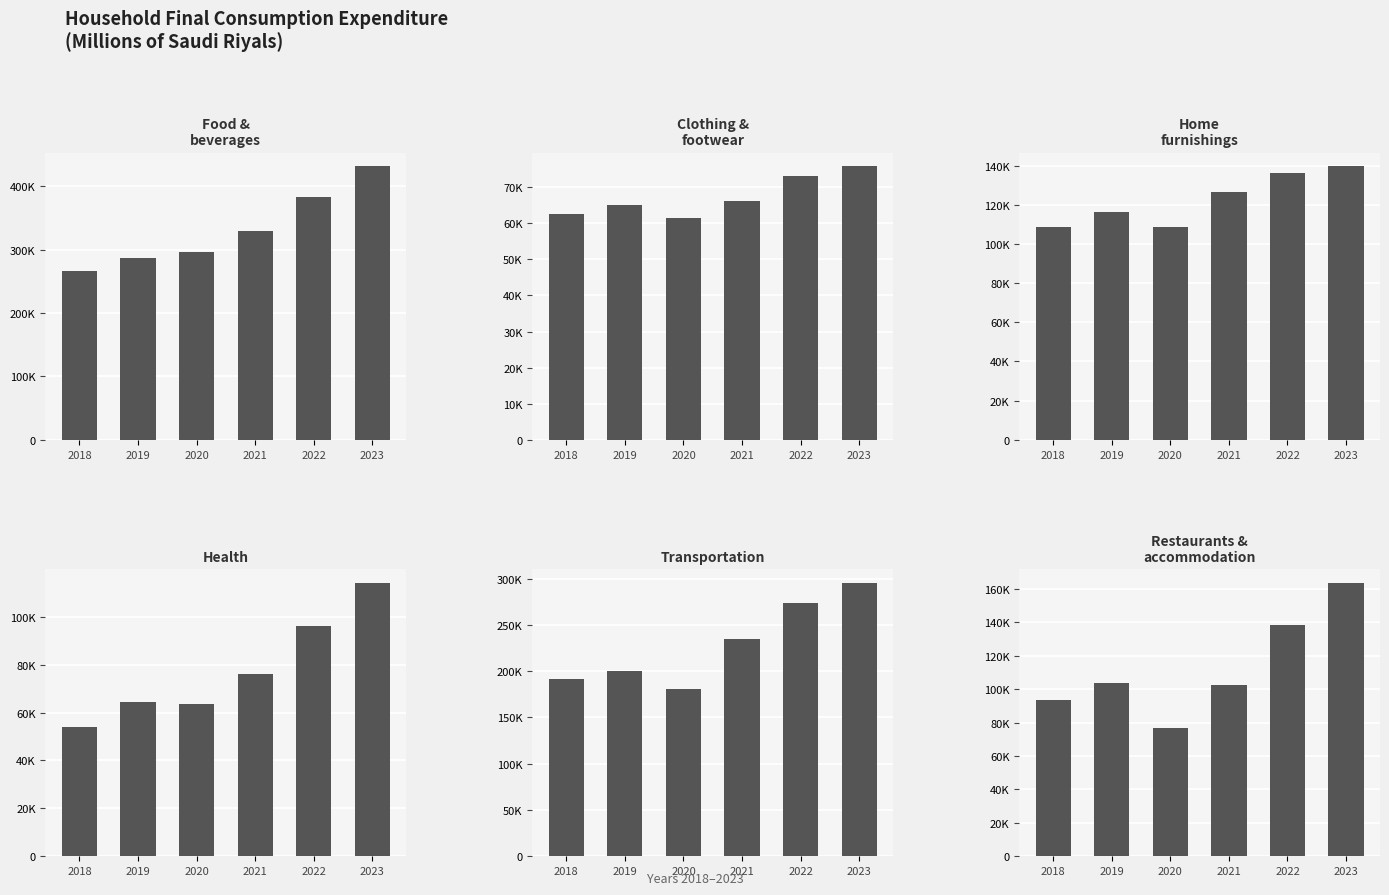

Count the number of categories in the chart.

6